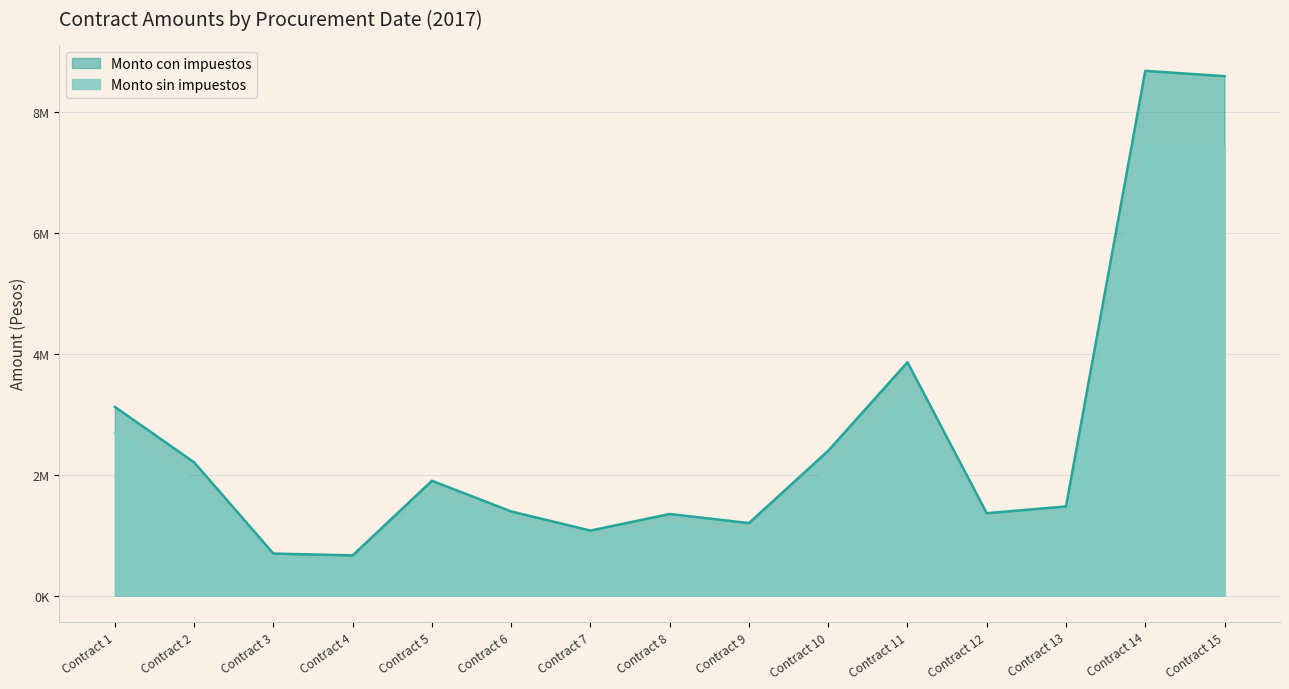

Does the chart display data point markers on the line(s)?

No